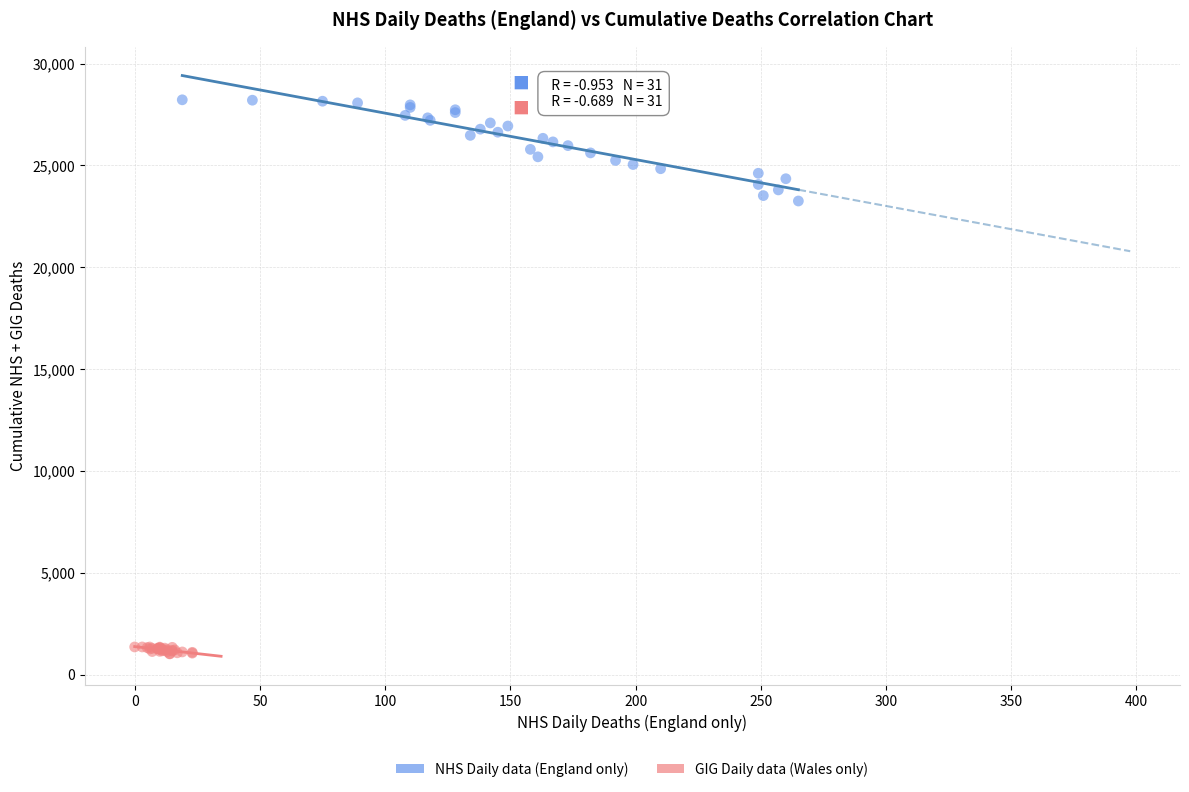

Which series contains the lowest Y value?

GIG Daily data (Wales only)